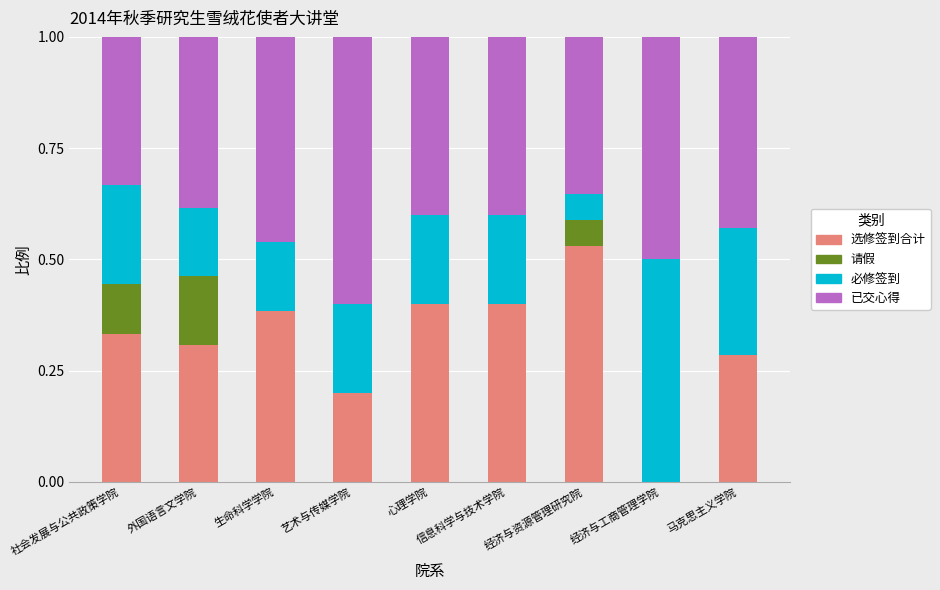

Count the 选修签到合计 values in the range 0 to 1.

9